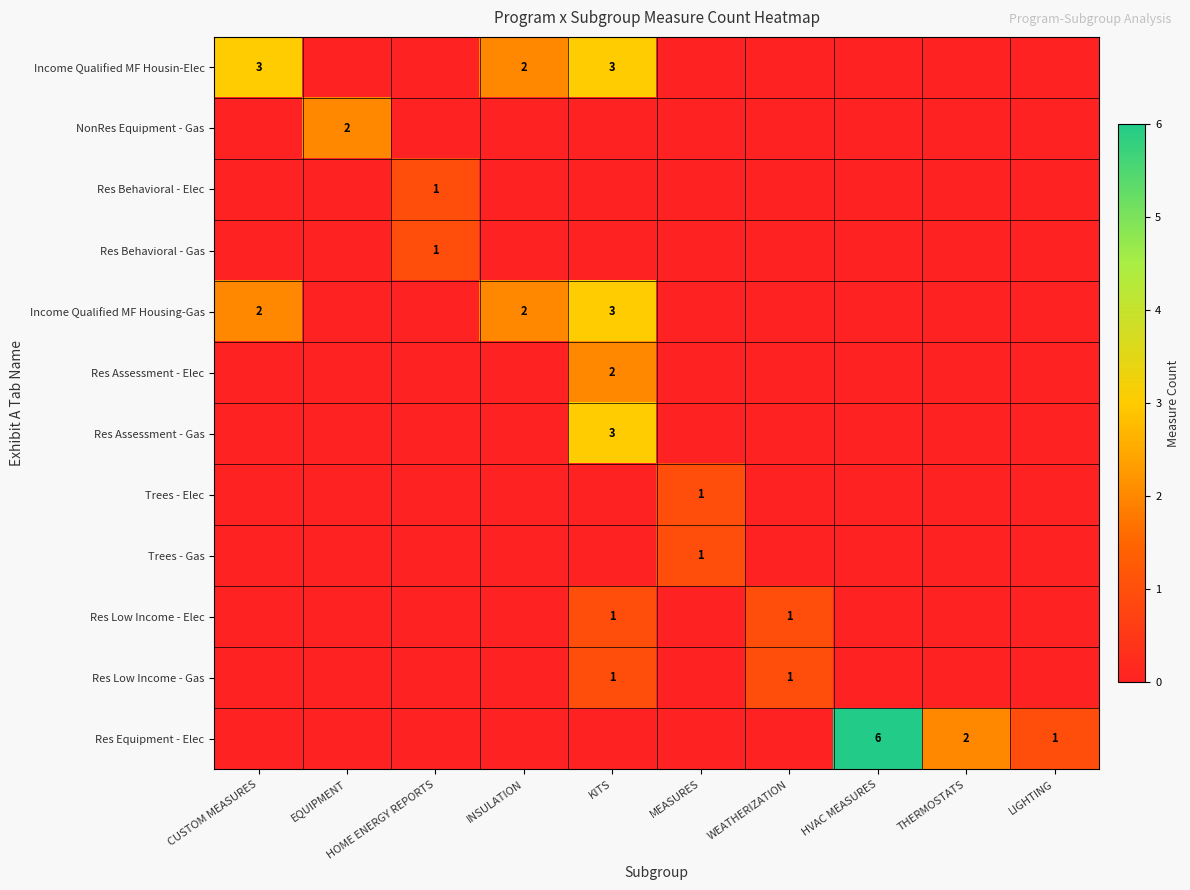

The value of Income Qualified MF Housing-Gas at HVAC MEASURES is 0. True or false?

True